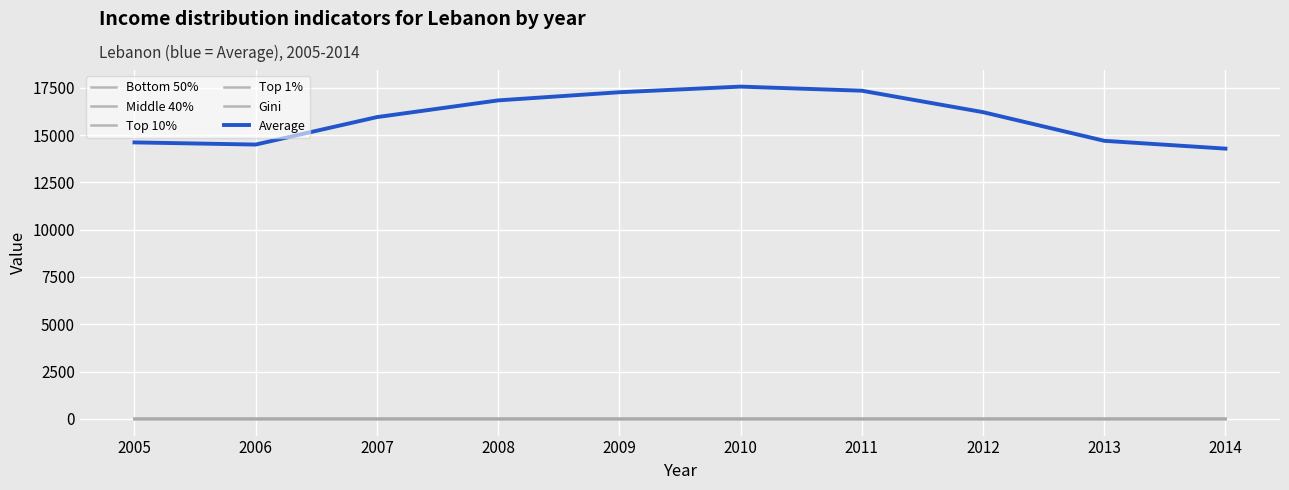

At how many categories does at least one series exceed 15753?

6